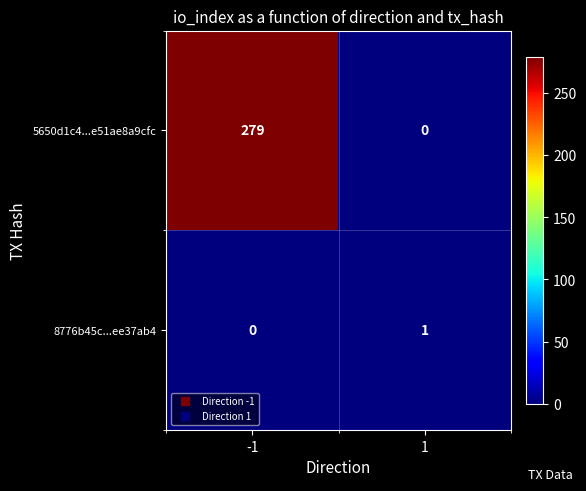

At which category is the sum across all series the highest?

-1